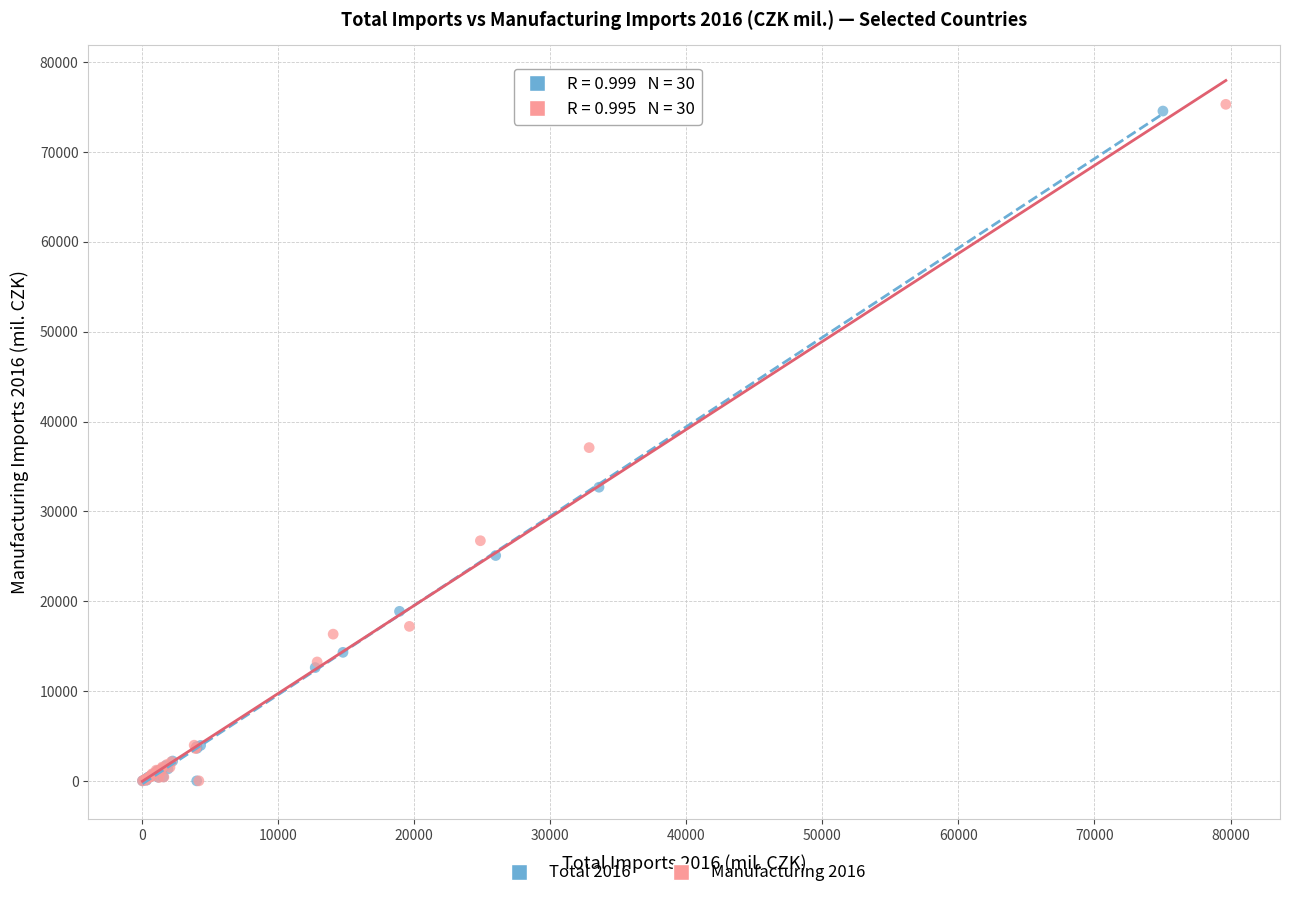

What are all the series names shown in the legend?

Total 2016, Manufacturing 2016